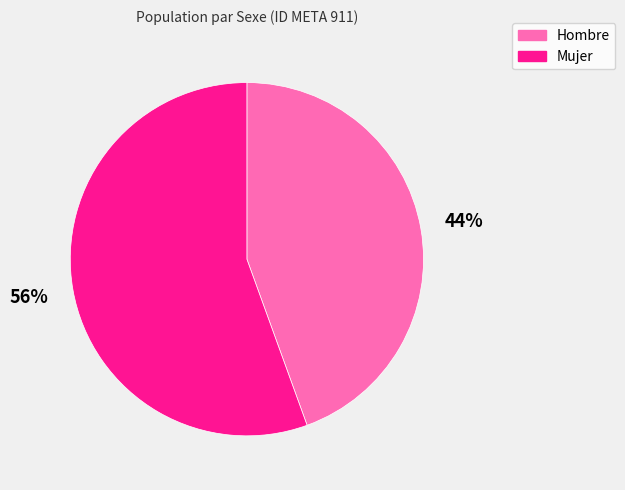

Approximately how many times larger is the value at Hombre compared to Mujer?

0.8